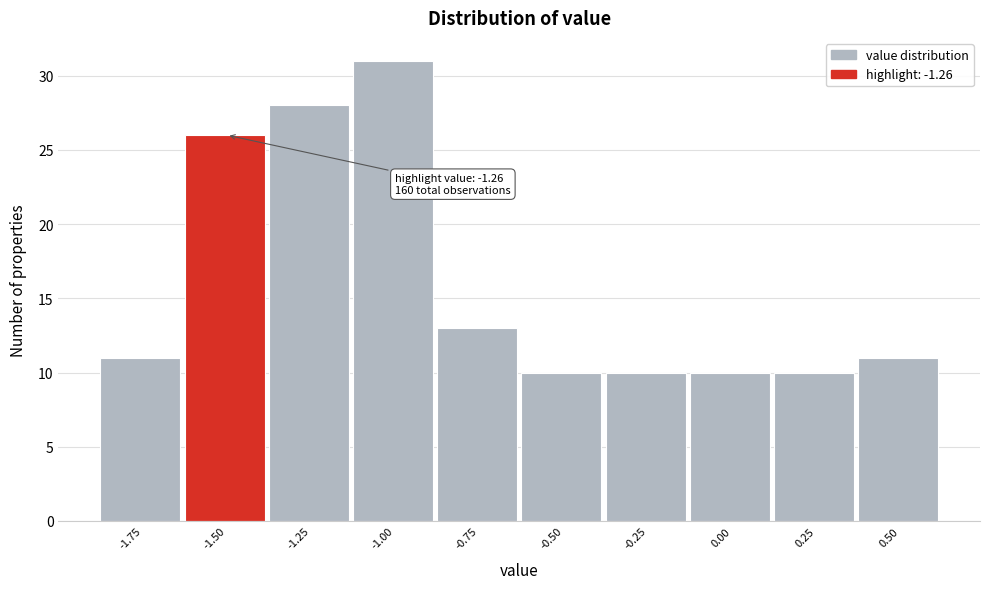

Reading left to right, transcribe all the data shown in this chart.

11	26	28	31	13	10	10	10	10	11